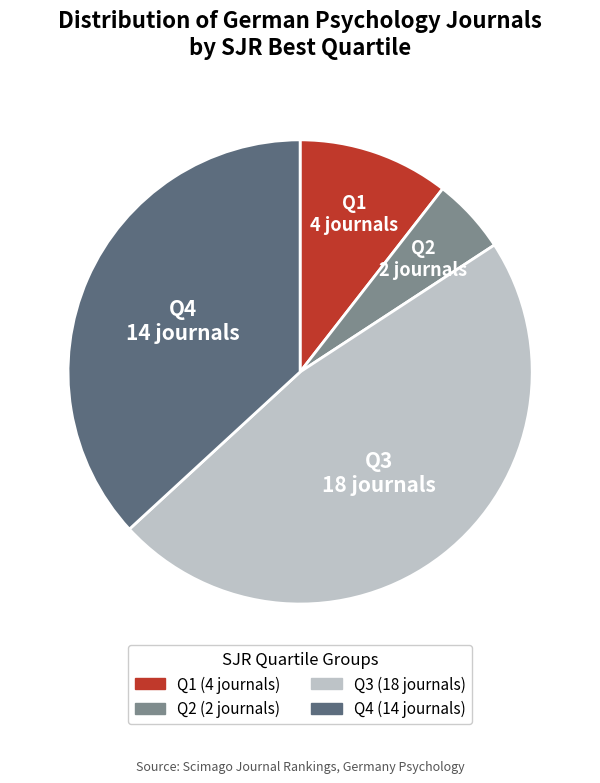

Rank the categories by value from highest to lowest.

Q3, Q4, Q1, Q2